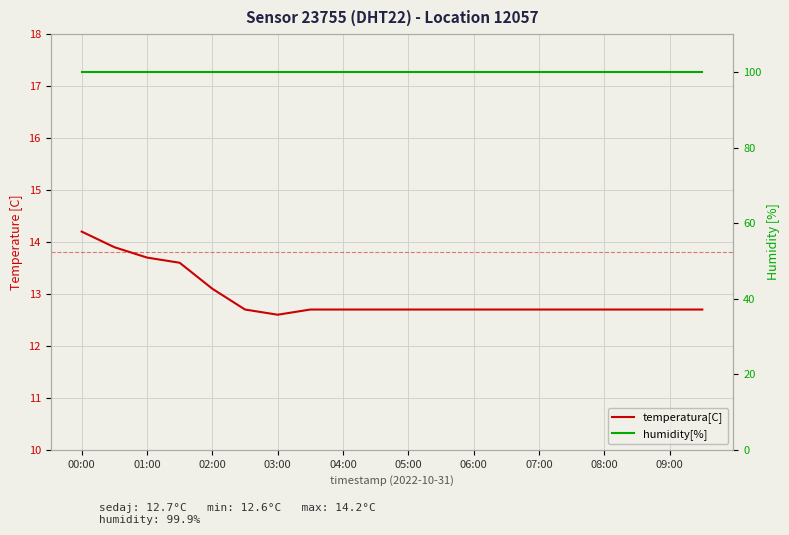

True or false: humidity[%] and temperatura[C] intersect in this chart.

False